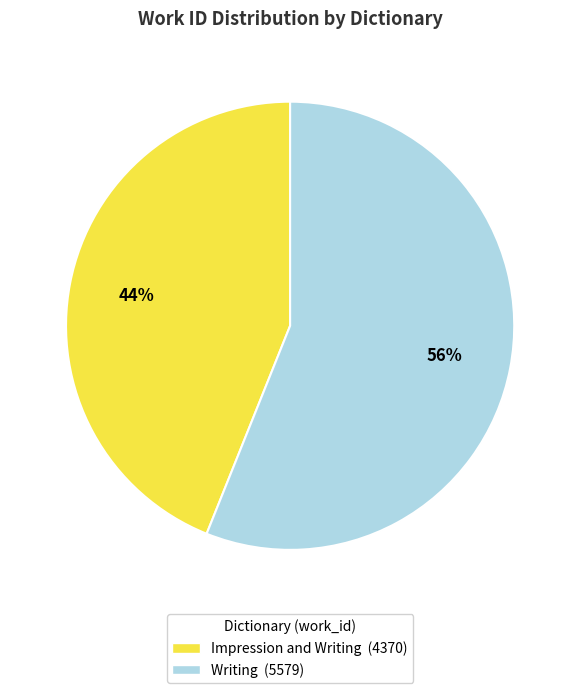

What is the ratio of the value at Writing to the value at Impression and Writing?

1.3